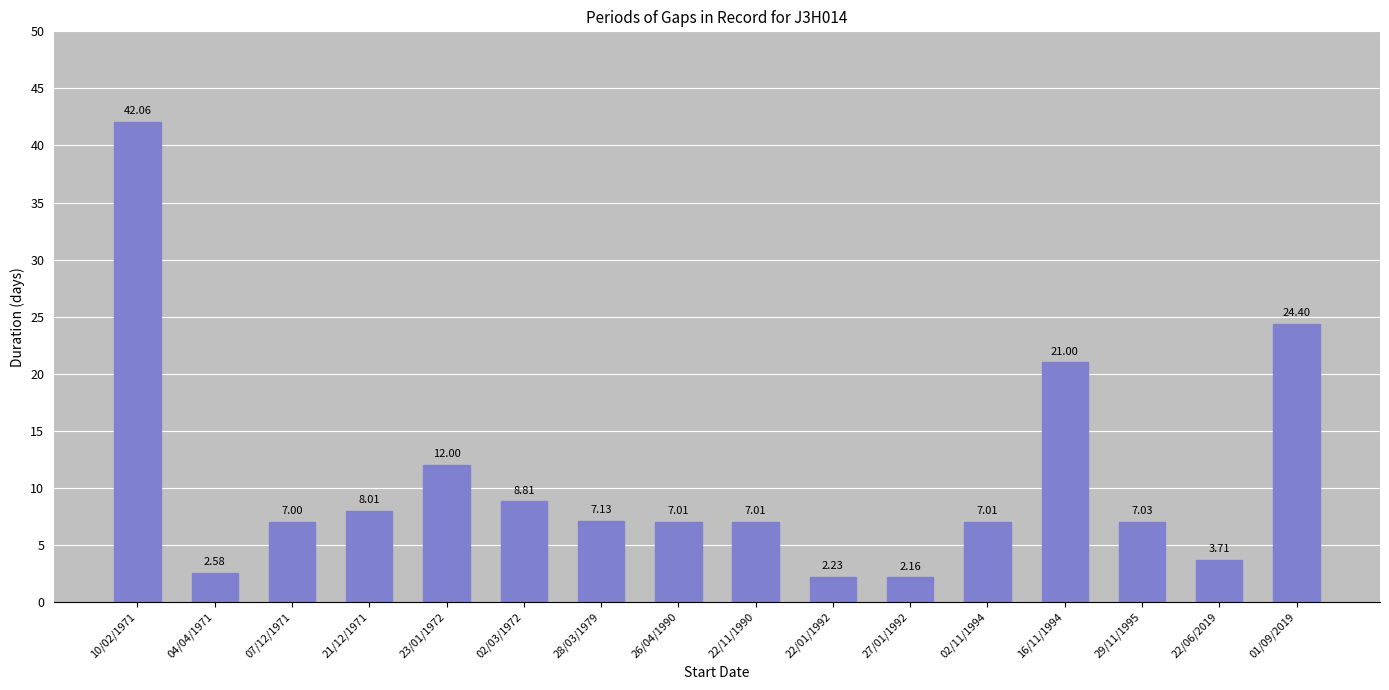

What is the difference between the maximum and minimum values?

39.9